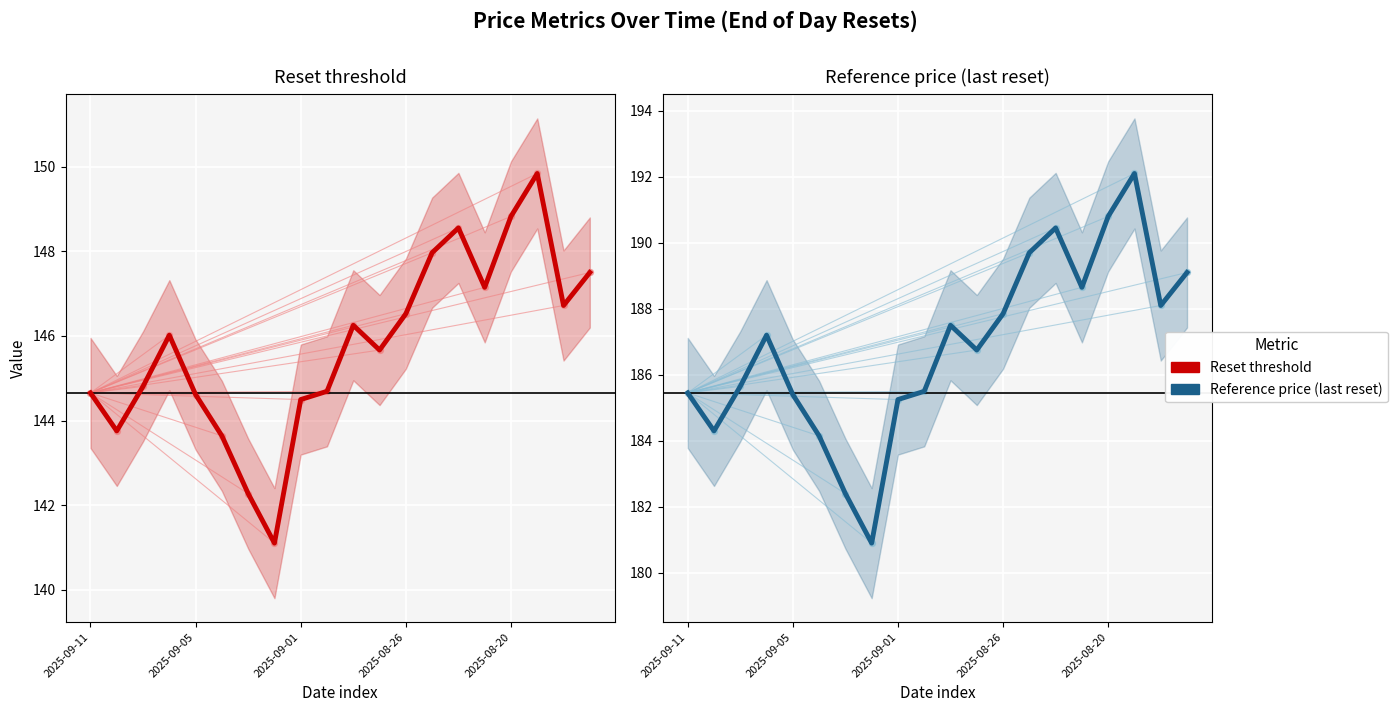

Is the value of Reference price (last reset) at 11 greater than the value of Reset threshold at 7?

Yes